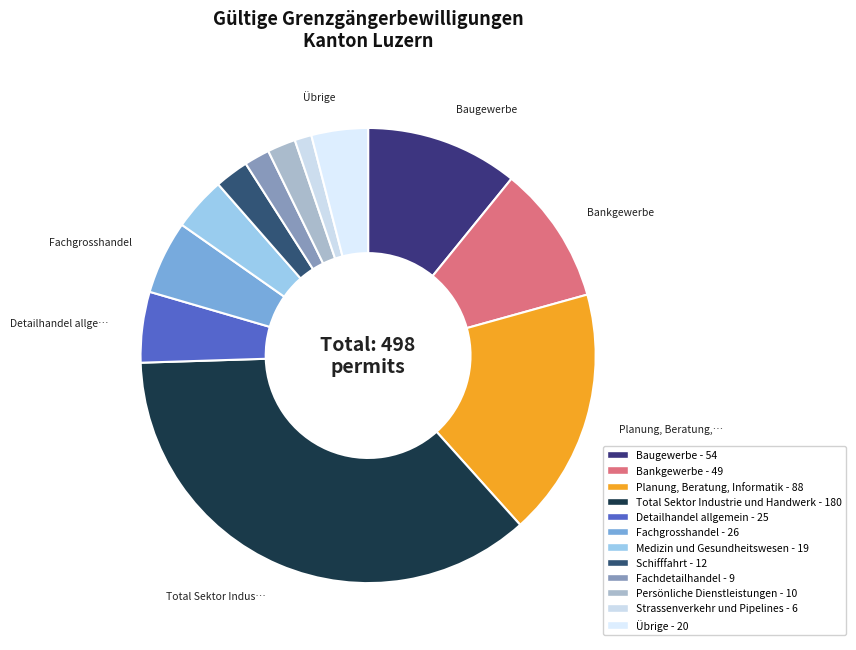

Is Strassenverkehr und Pipelines the majority of the pie?

No